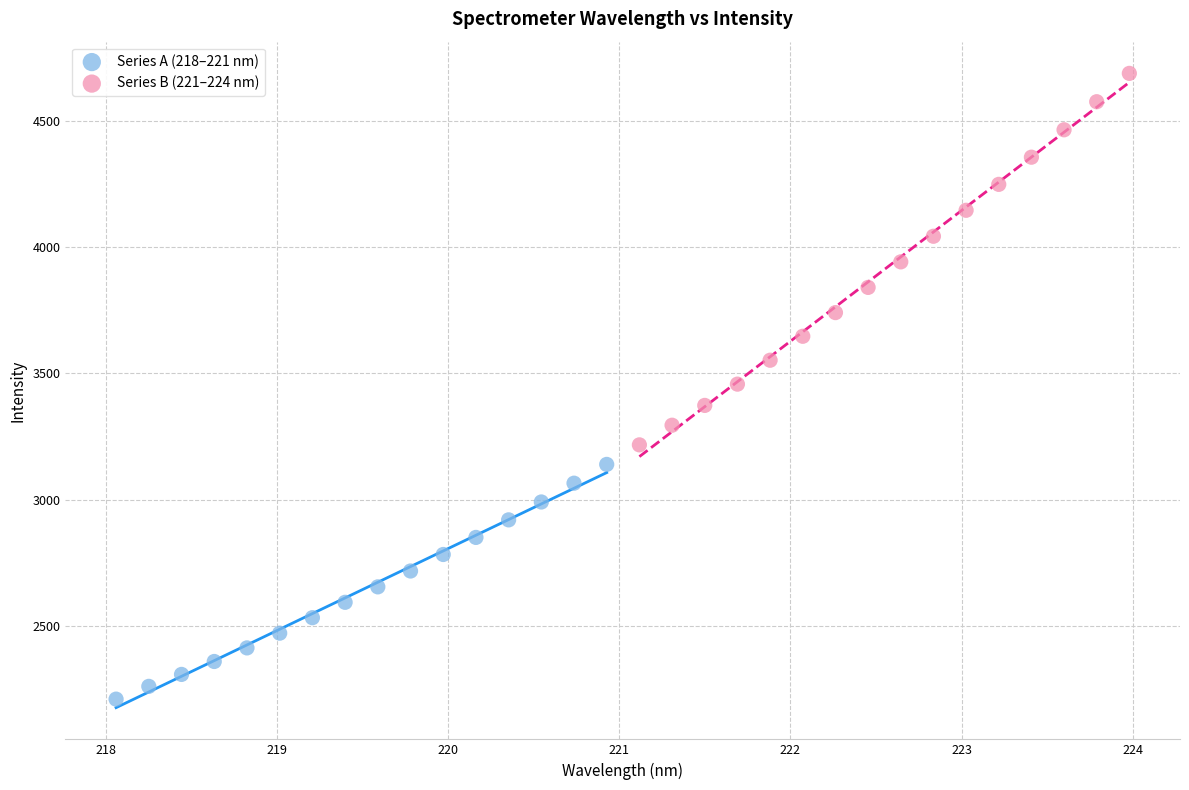

Which series contains the highest Y value?

Series B (221–224 nm)